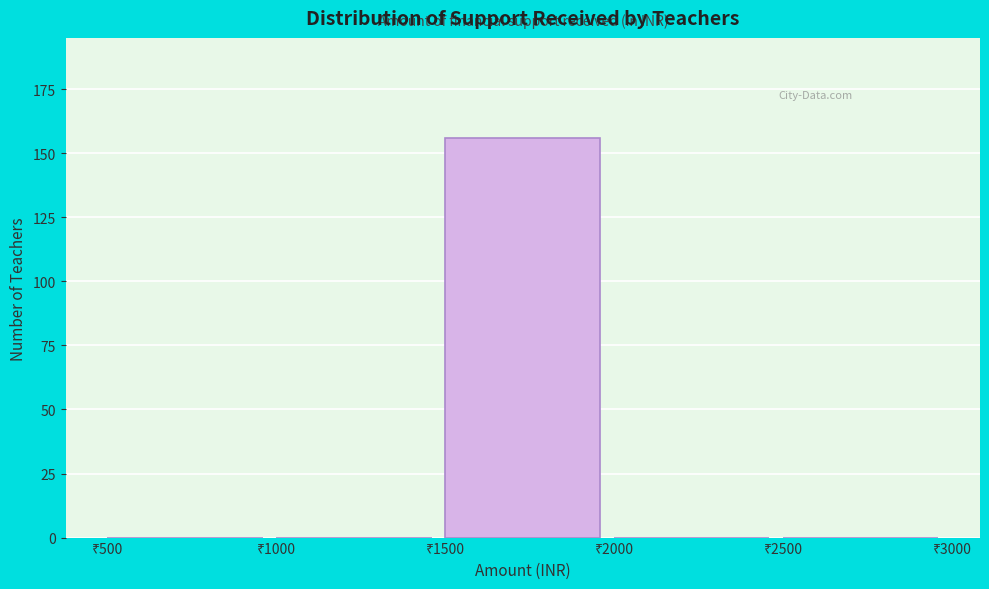

What is the height of the bar covering 1500 to 2000 on the x-axis? The values are not printed on the chart, so give them approximately, as read against the axis.

155